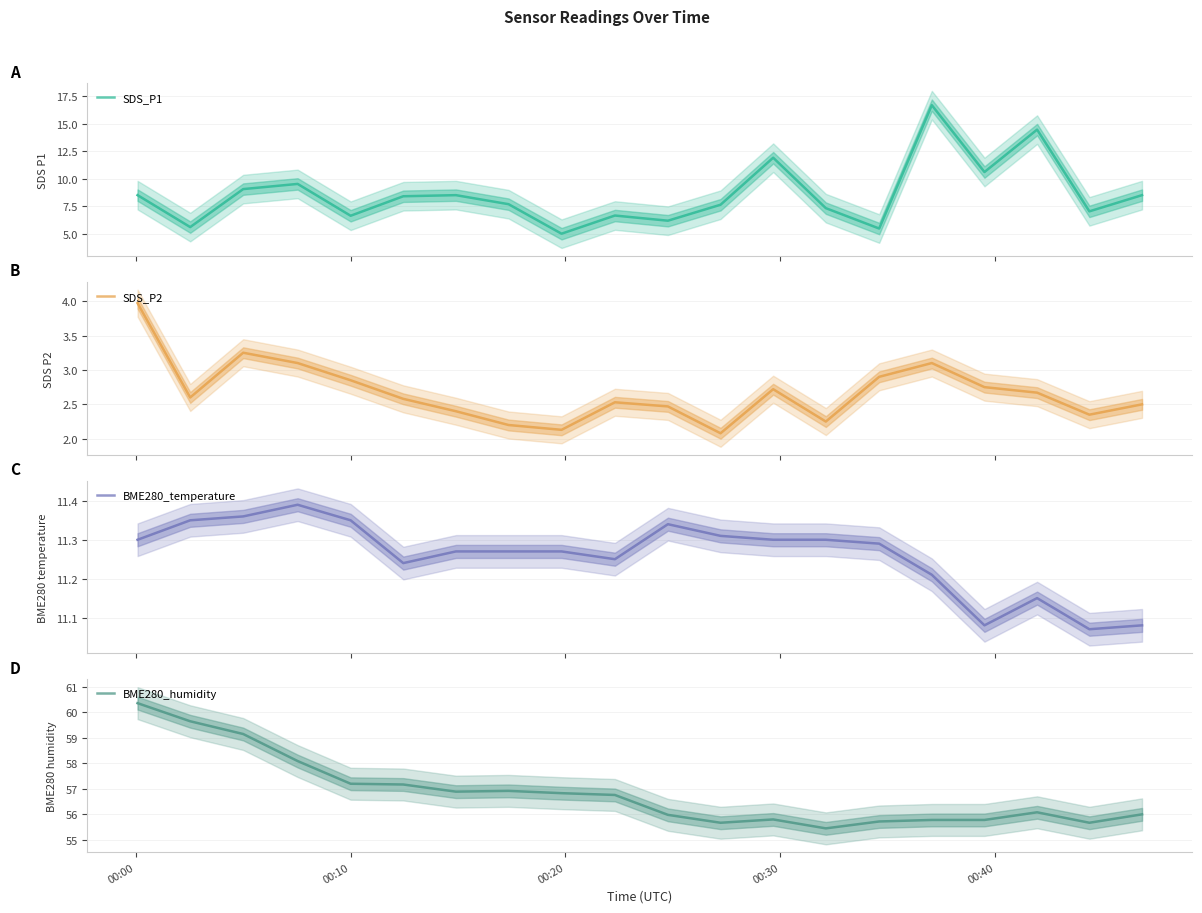

Count the number of data series in this chart.

4